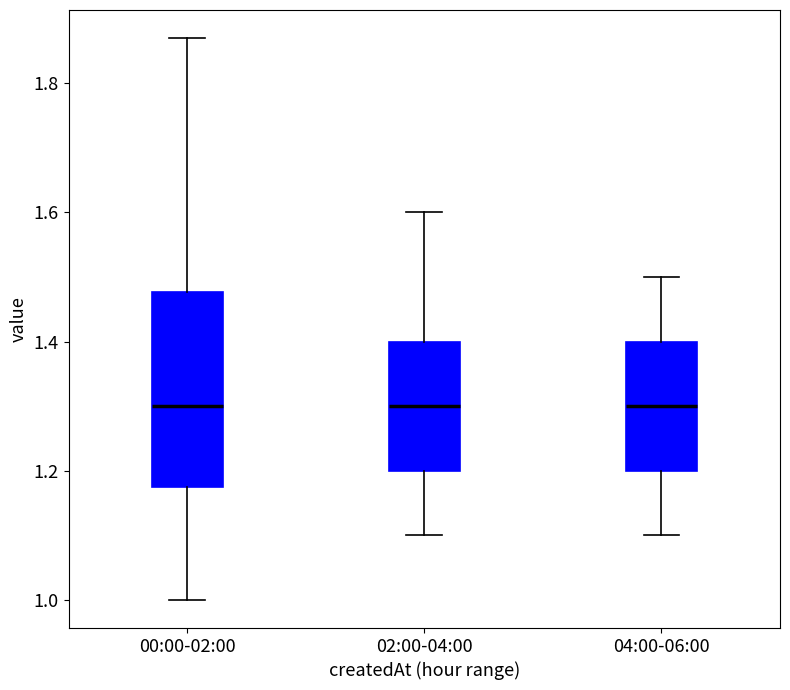

Where is the lower edge of the box for 02:00-04:00 on the y-axis? The values are not printed on the chart, so give them approximately, as read against the axis.

1.20